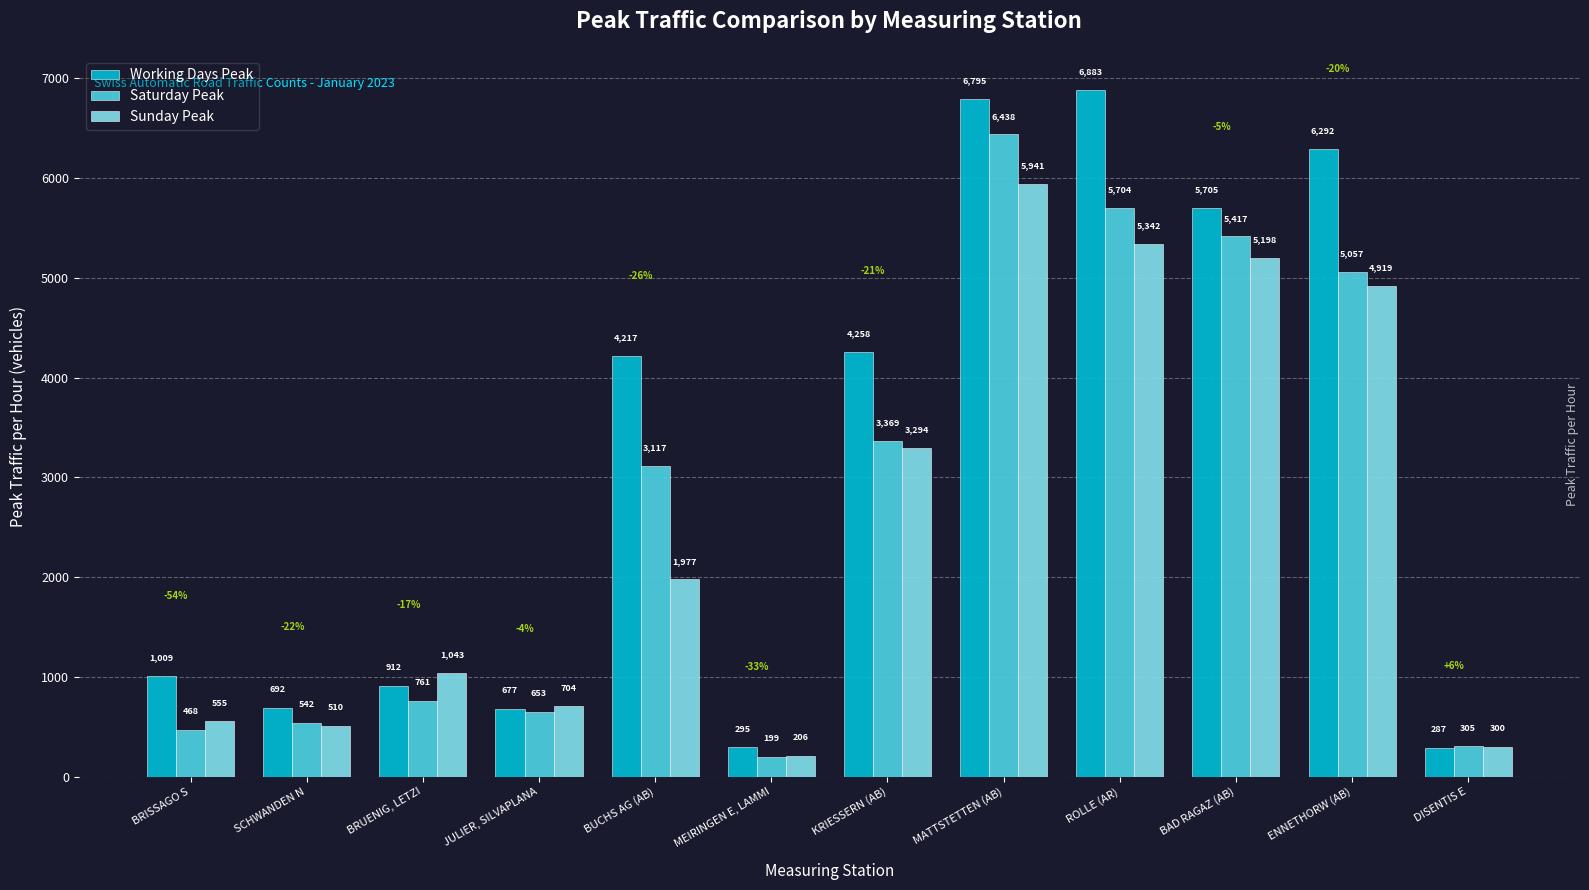

What is the label of the 5th bar from the left?

BUCHS AG (AB)